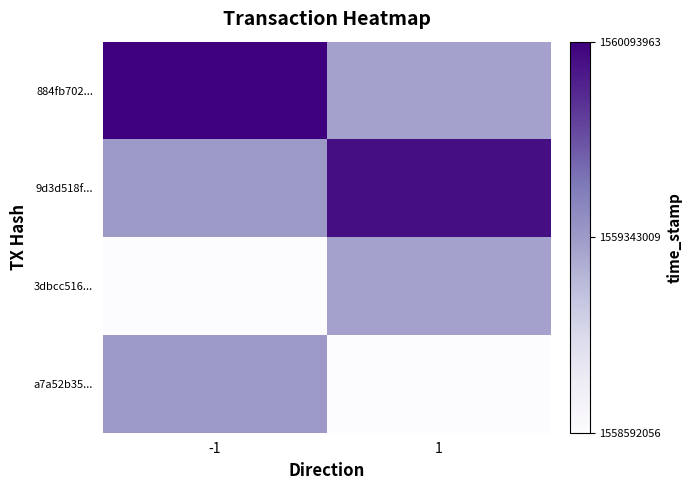

At 1, list the series in order from largest to smallest.

9d3d518f..., 884fb702..., 3dbcc516..., a7a52b35...